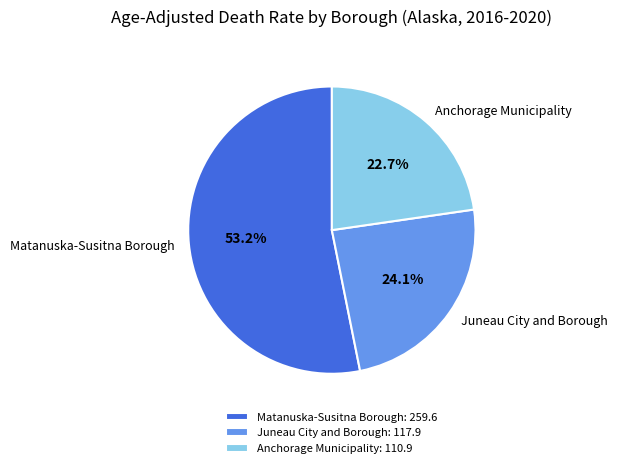

To the nearest percent, what is the combined percentage of Juneau City and Borough and Matanuska-Susitna Borough?

77%